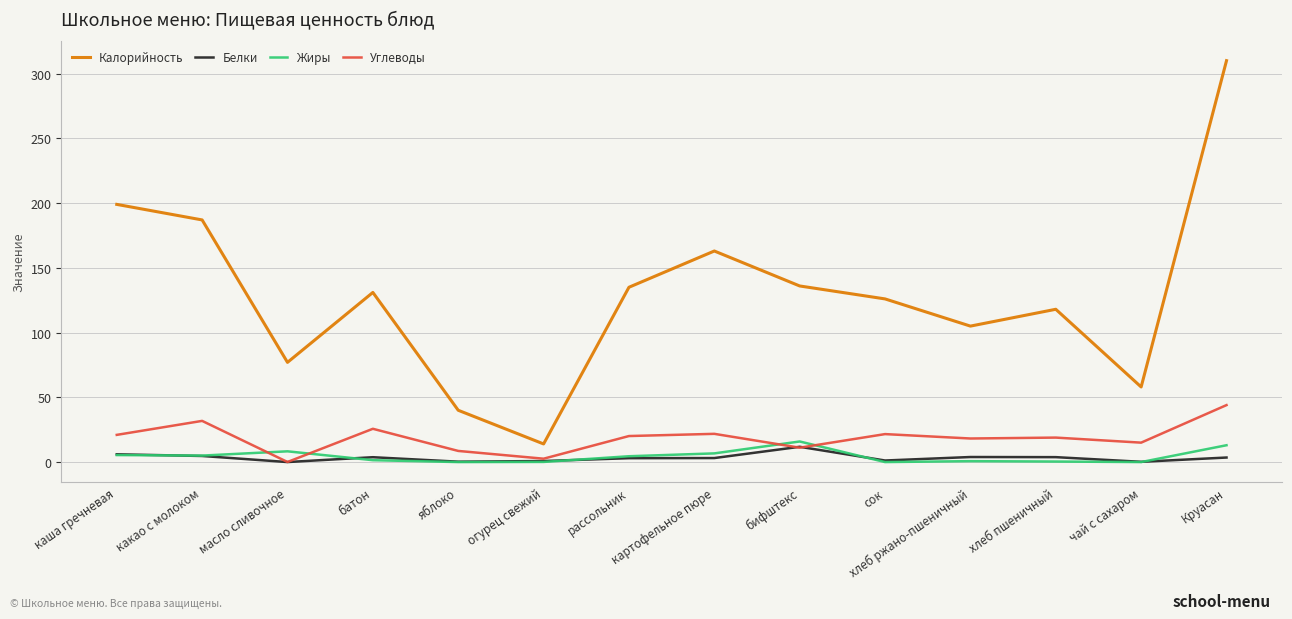

True or false: Углеводы has a value of 0.1 at масло сливочное.

True